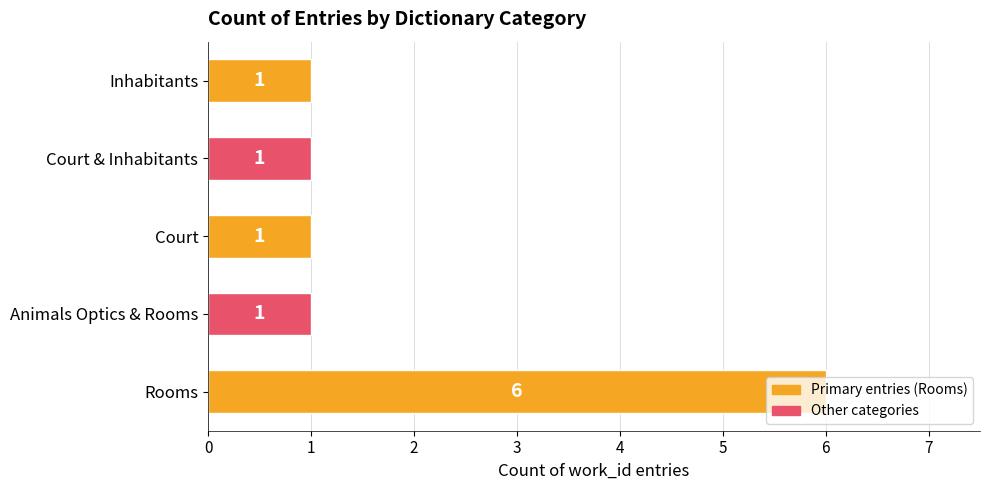

What is the sum of all values?

10